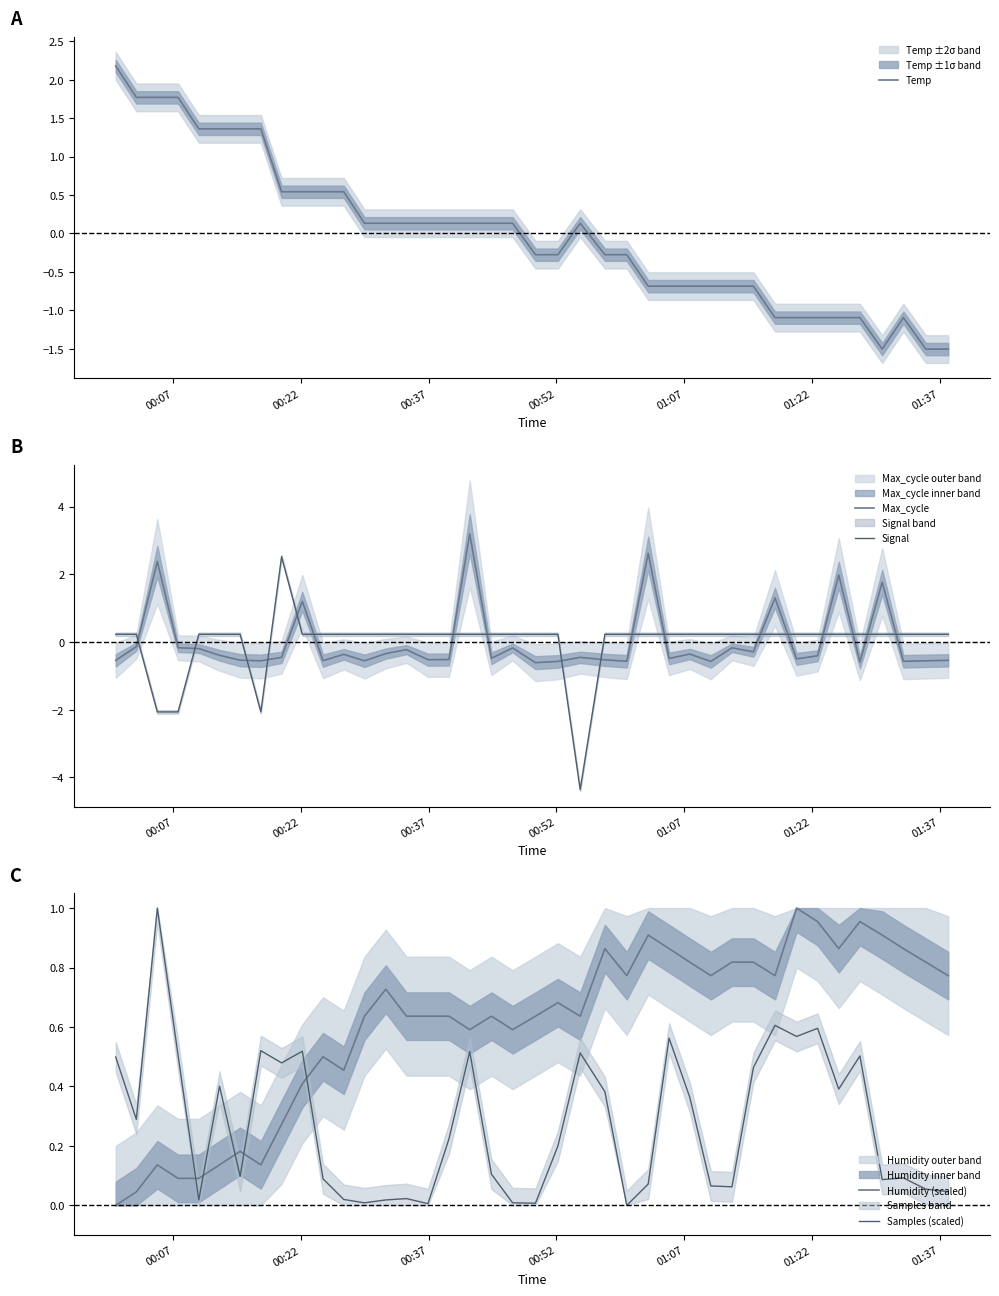

What is the minimum value for Signal?

-4.4